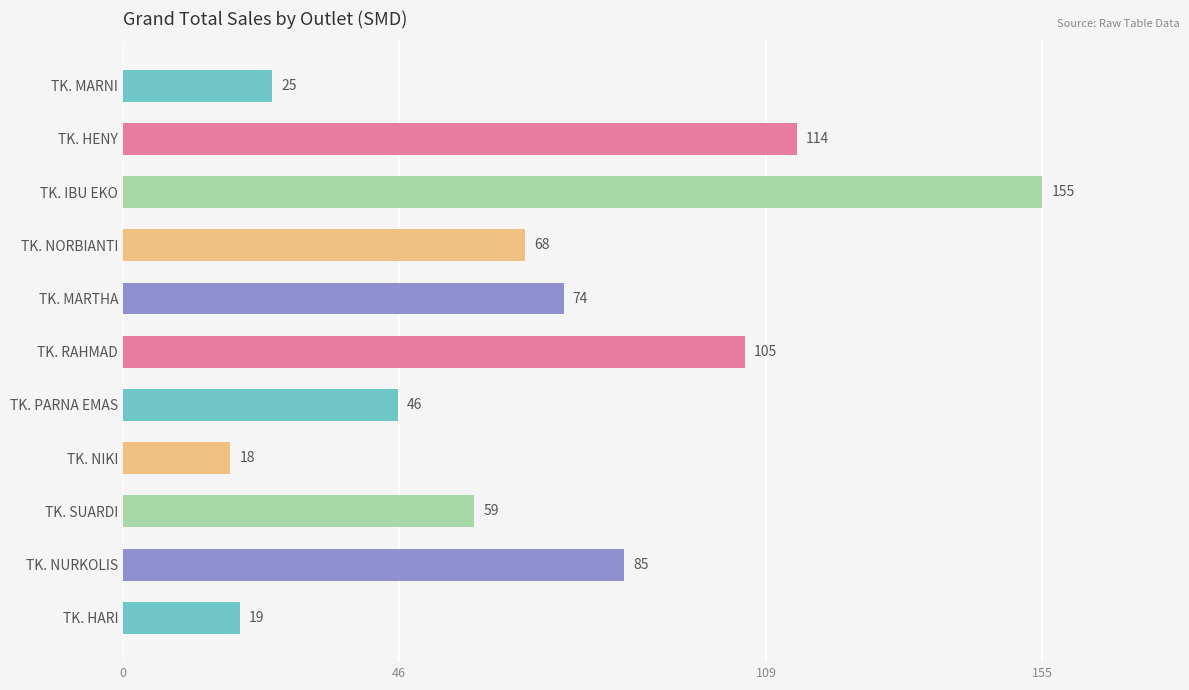

Are the bars horizontal?

Yes